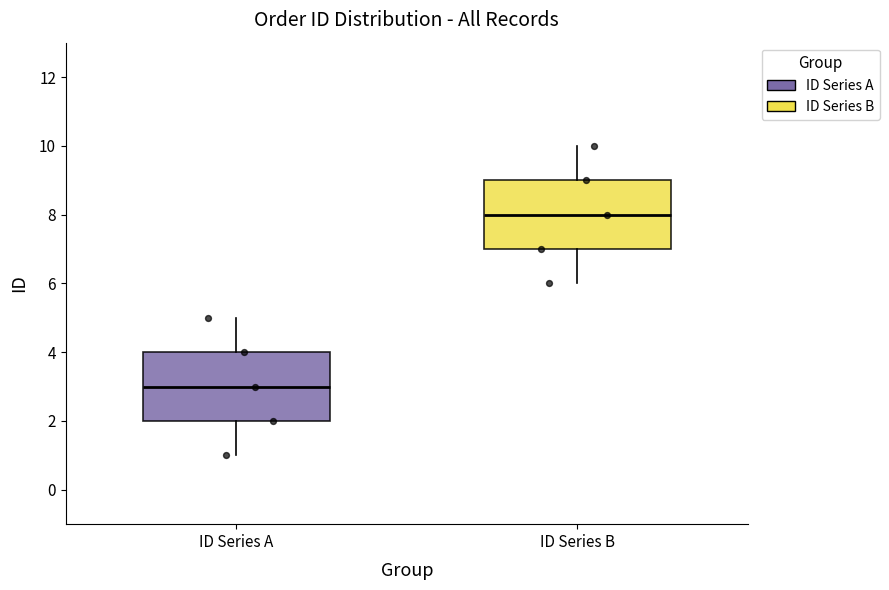

Which box's median line is the highest?

ID Series B